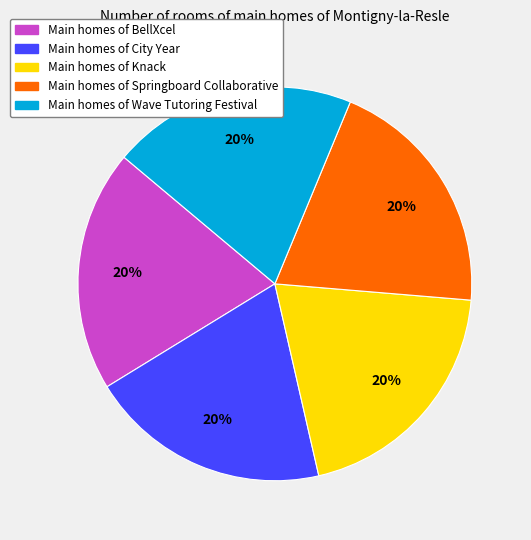

To the nearest percent, what is the average slice percentage?

20%